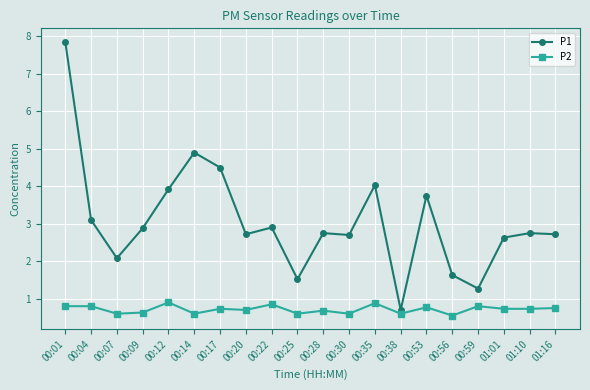

What is the sum of the P2 values at 00:59 and 00:12?

1.7